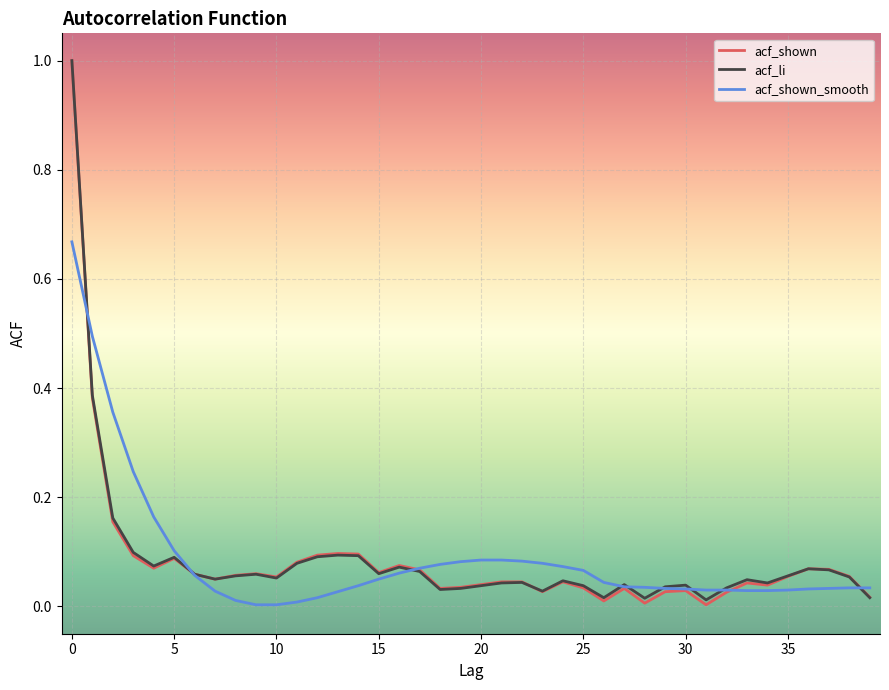

True or false: acf_li has more than 2 interior local peaks.

True